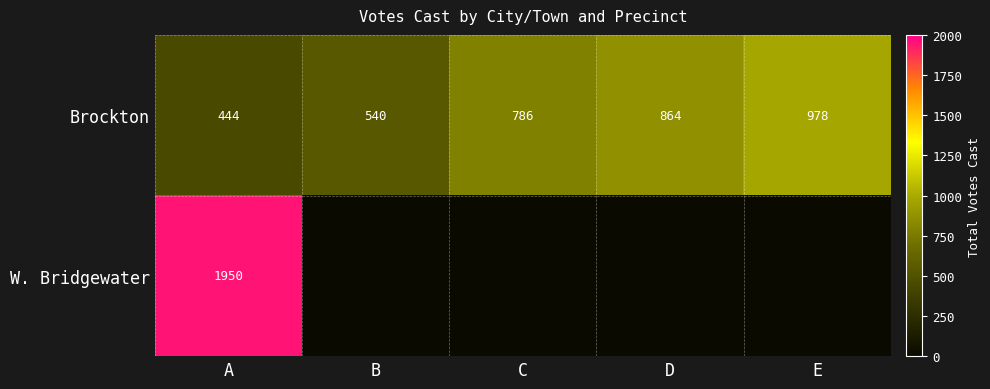

At C, list the series in order from largest to smallest.

Brockton, W. Bridgewater